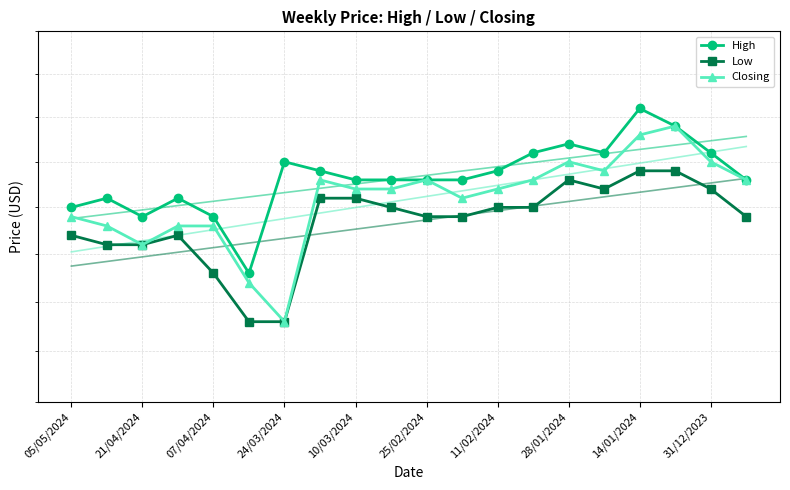

The Low series shows 3.1 at 31/12/2023. True or false?

False